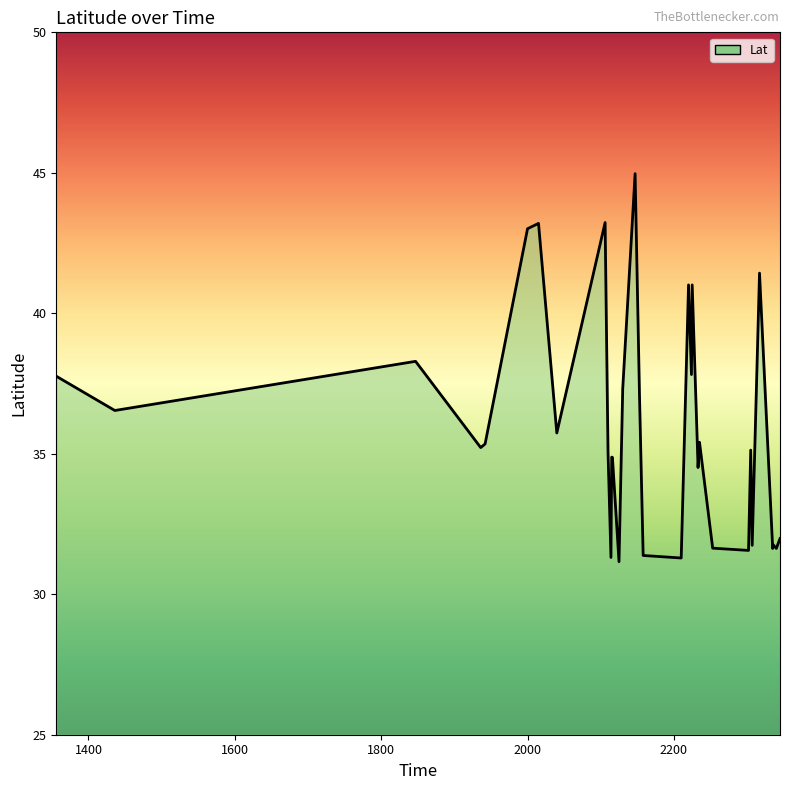

What is the maximum value shown in the chart?

45.0